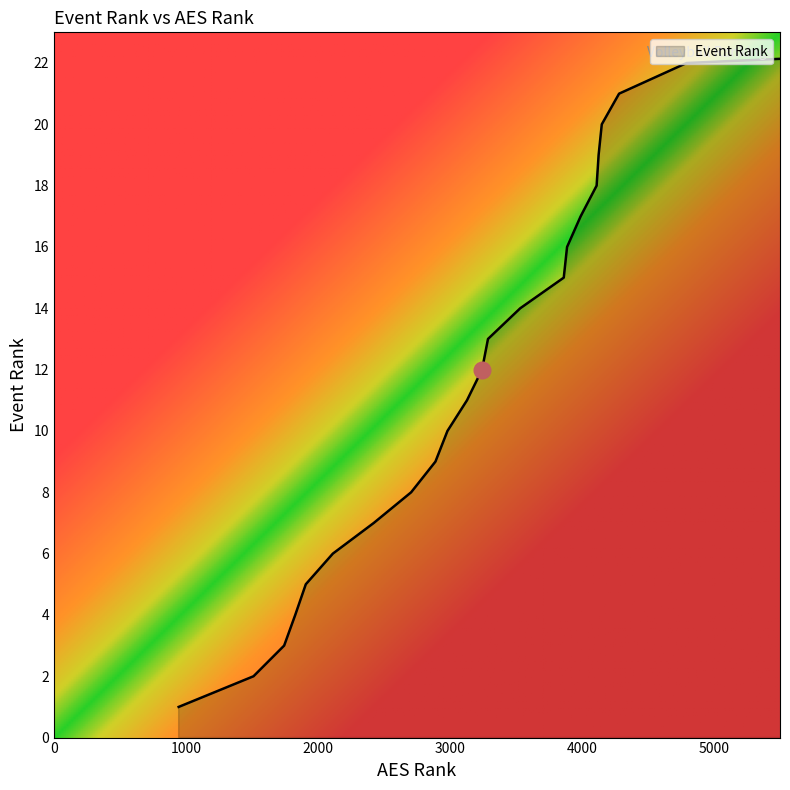

What is the difference between the maximum and minimum values?

22